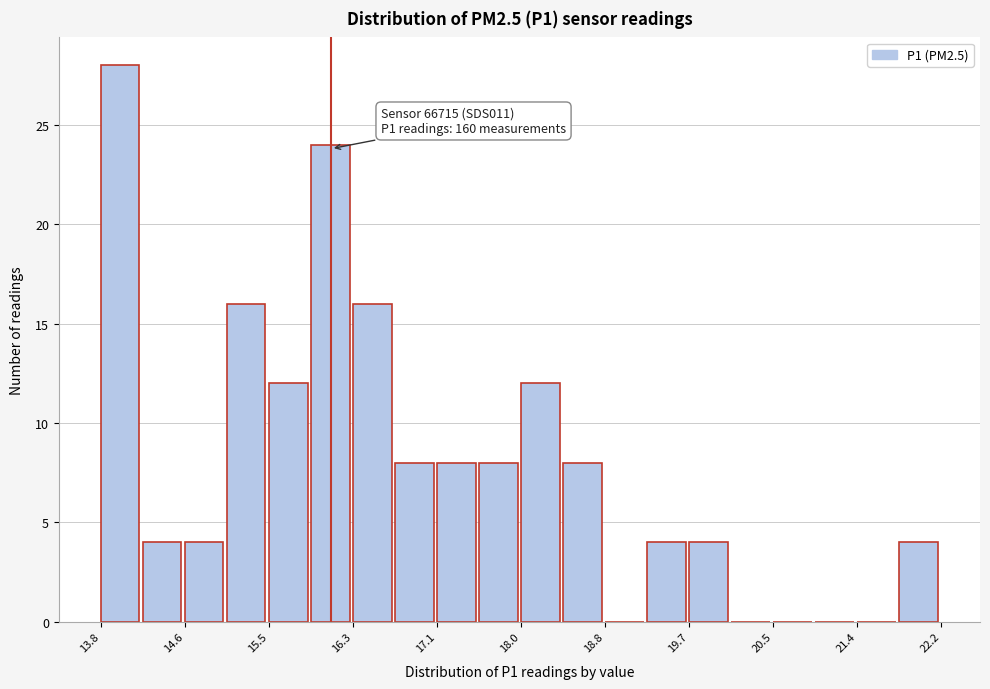

Which range on the x-axis has the tallest bar?

13.8 to 14.2